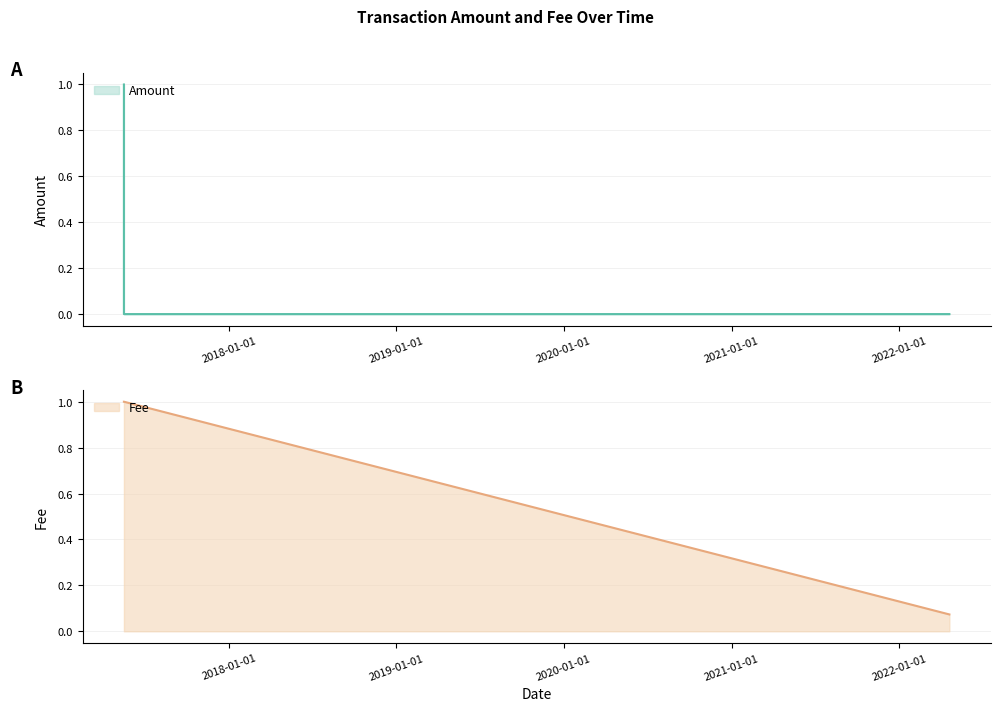

The Amount series shows 0.1 at 2017-05-16 17:55:26. True or false?

True